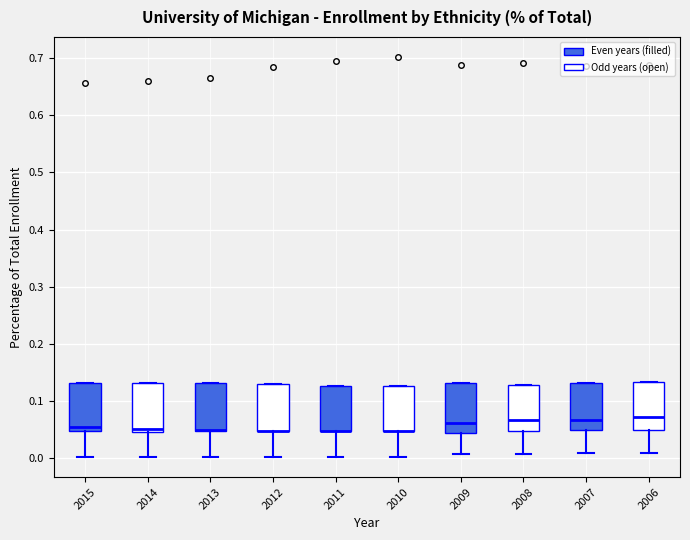

Where does the lower whisker of the box at x = 2012 end on the y-axis? The values are not printed on the chart, so give them approximately, as read against the axis.

0.00